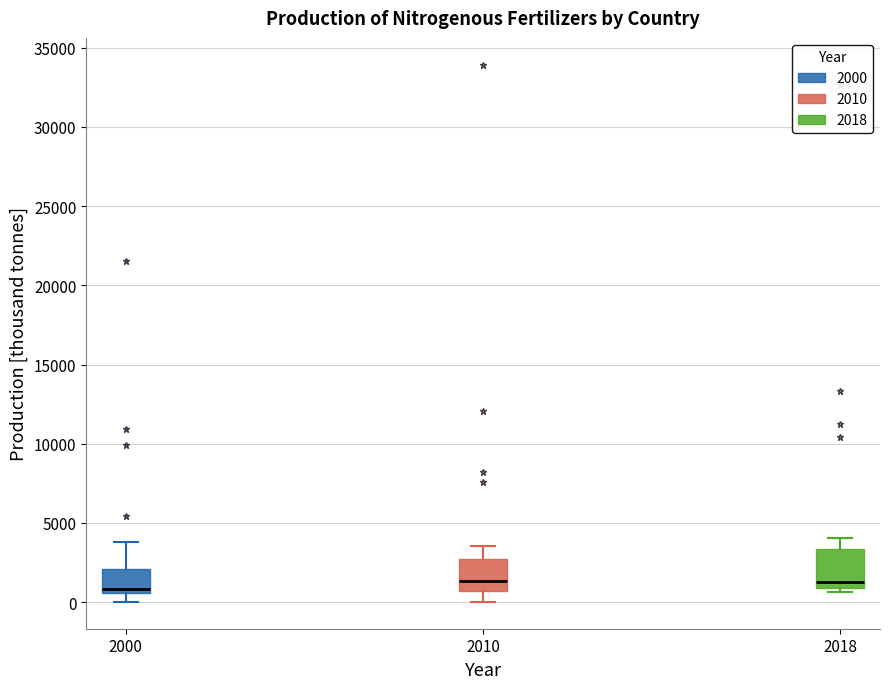

Reading left to right, read every box against the y-axis: the position of its median line, the range the box covers, and the ends of its whiskers. The values are not printed on the chart, so give them approximately, as read against the axis.

2000: median 1000, box 500 to 2000, whiskers 0 to 4000
2010: median 1500, box 500 to 3000, whiskers 0 to 3500
2018: median 1500, box 1000 to 3500, whiskers 500 to 4000